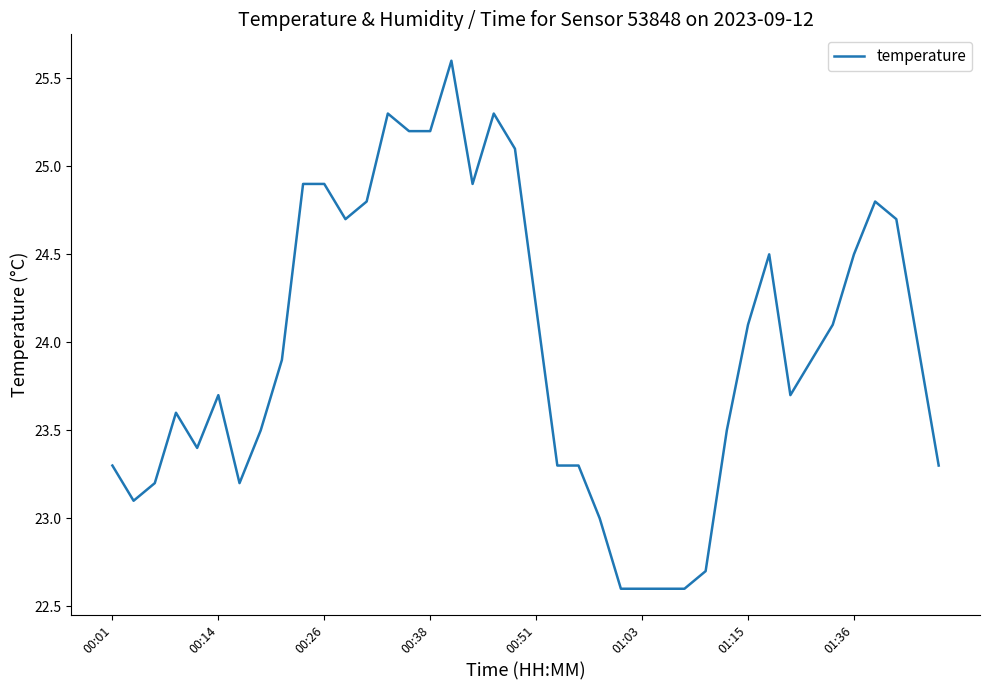

What is the difference between the maximum and minimum values?

3.0